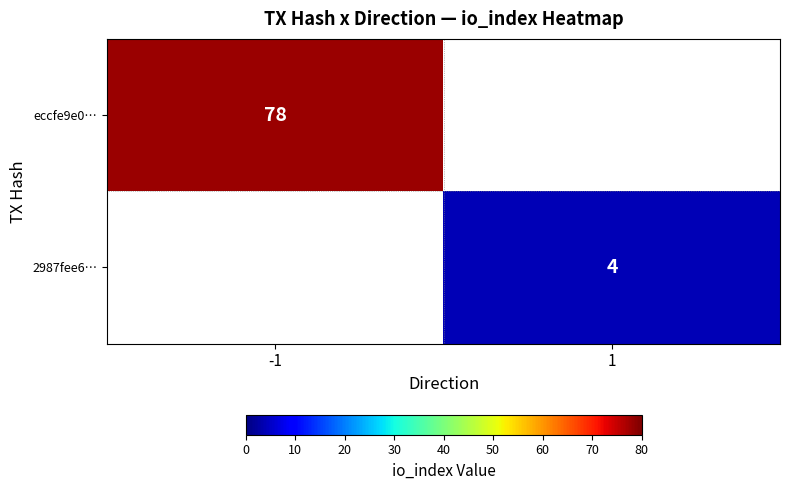

Which label corresponds to the largest value in the chart?

-1